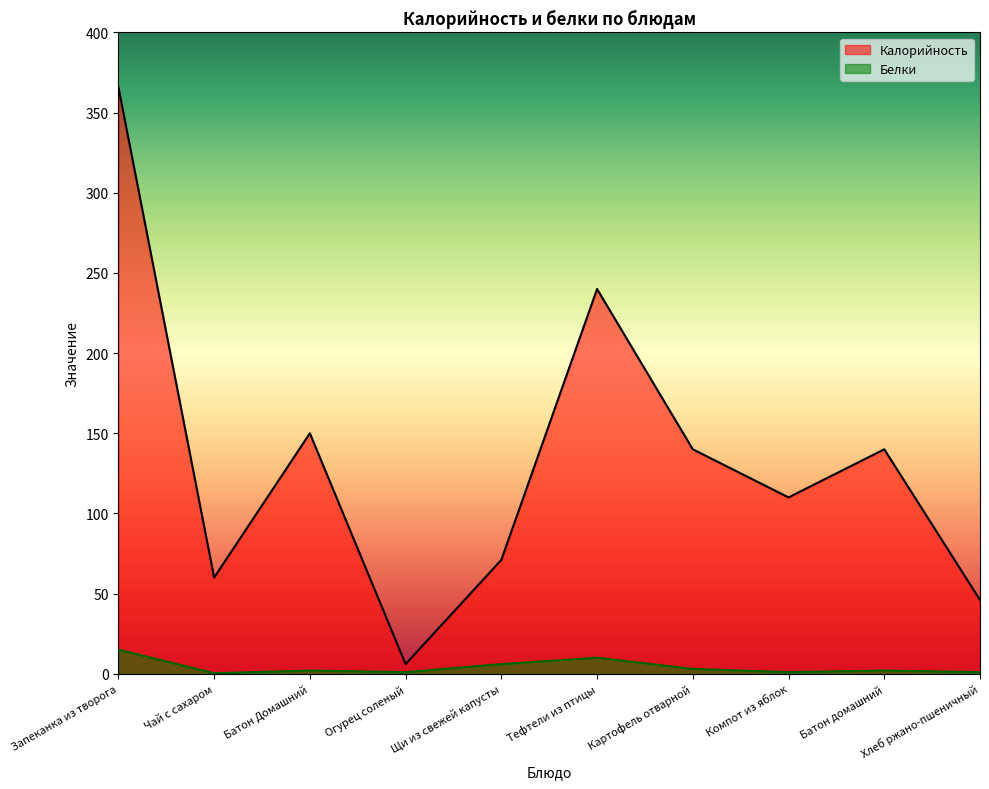

True or false: Калорийность has a value of 106.8 at Щи из свежей капусты.

False